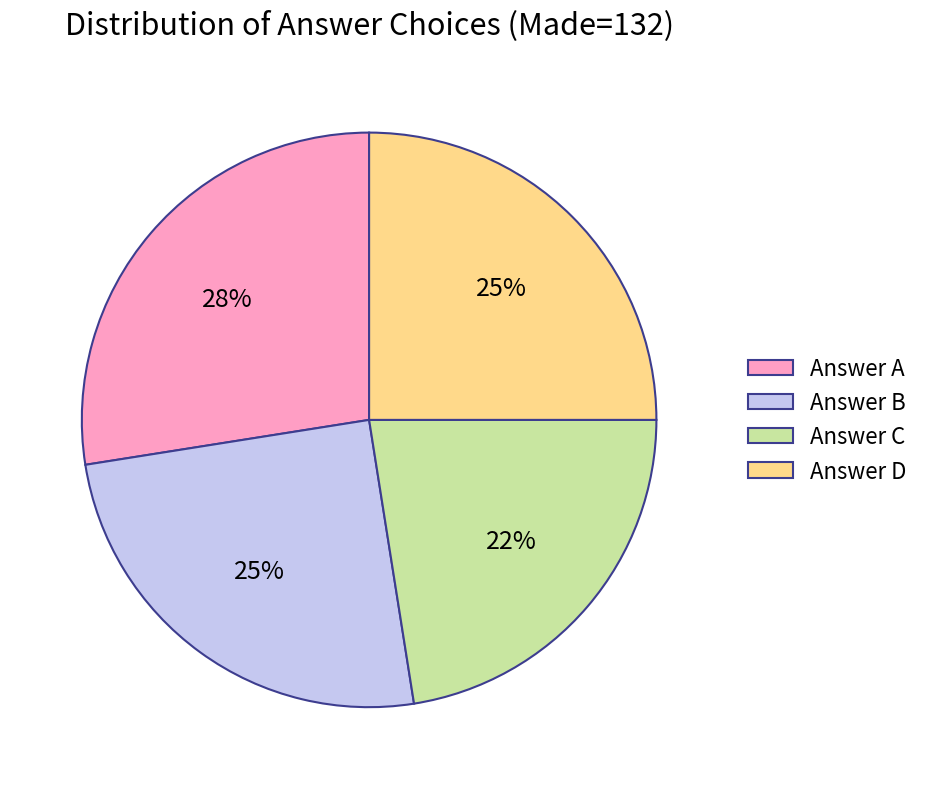

Is there any slice that represents more than half of the pie?

No